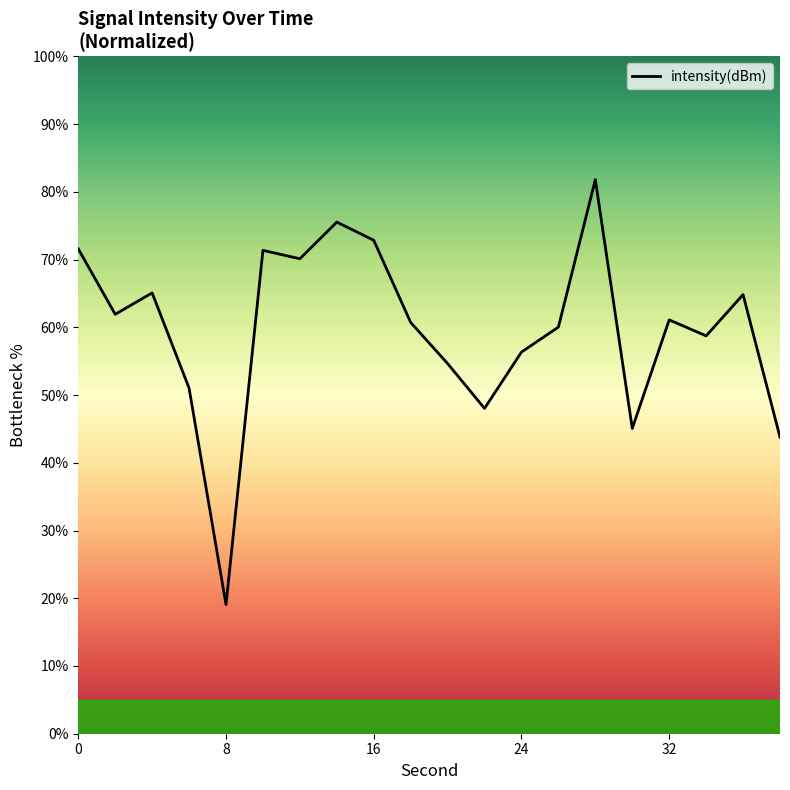

What is the greatest value displayed?

81.8